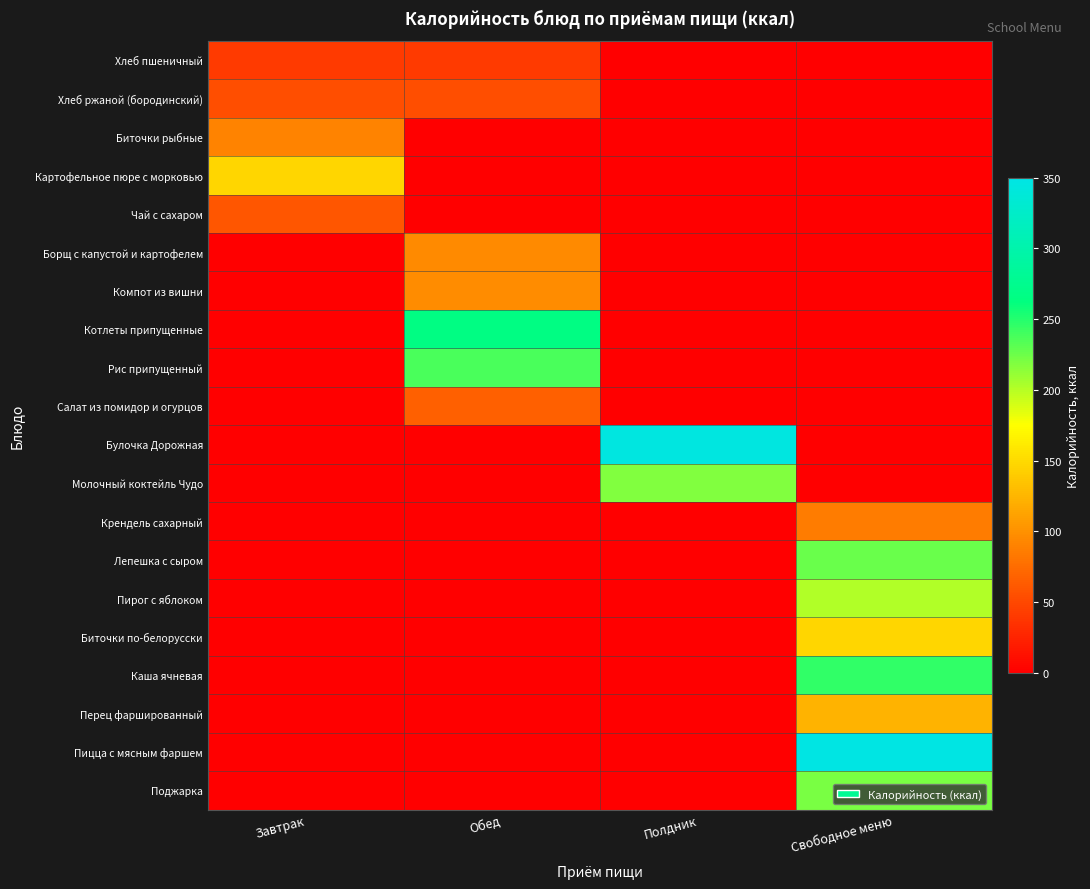

Which series changed the most between Завтрак and Полдник?

Булочка Дорожная